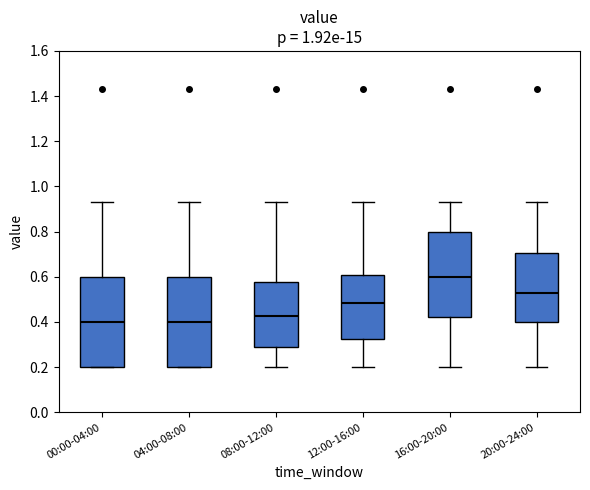

Reading left to right, read every box against the y-axis: the position of its median line, the range the box covers, and the ends of its whiskers. The values are not printed on the chart, so give them approximately, as read against the axis.

00:00-04:00: median 0.40, box 0.20 to 0.60, whiskers 0.20 to 0.94
04:00-08:00: median 0.40, box 0.20 to 0.60, whiskers 0.20 to 0.94
08:00-12:00: median 0.42, box 0.28 to 0.58, whiskers 0.20 to 0.94
12:00-16:00: median 0.48, box 0.32 to 0.60, whiskers 0.20 to 0.94
16:00-20:00: median 0.60, box 0.42 to 0.80, whiskers 0.20 to 0.94
20:00-24:00: median 0.54, box 0.40 to 0.70, whiskers 0.20 to 0.94